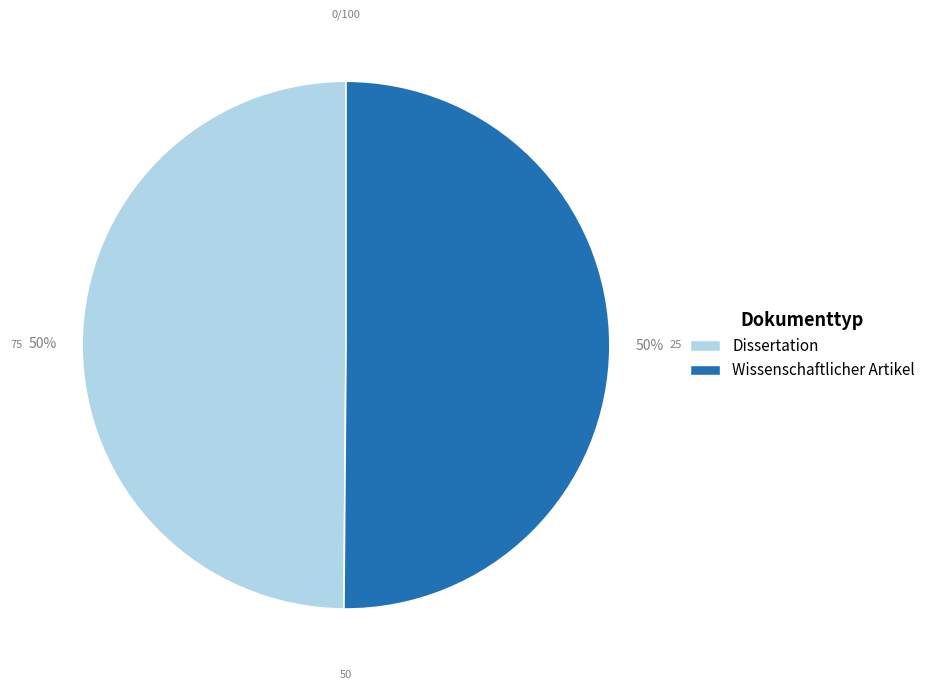

The Wissenschaftlicher Artikel slice represents 50% of the pie. True or false?

True